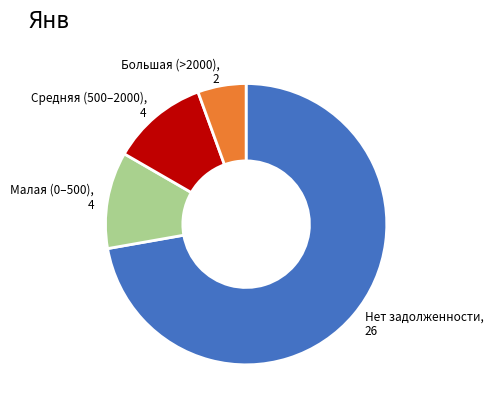

What is the majority slice?

Нет задолженности